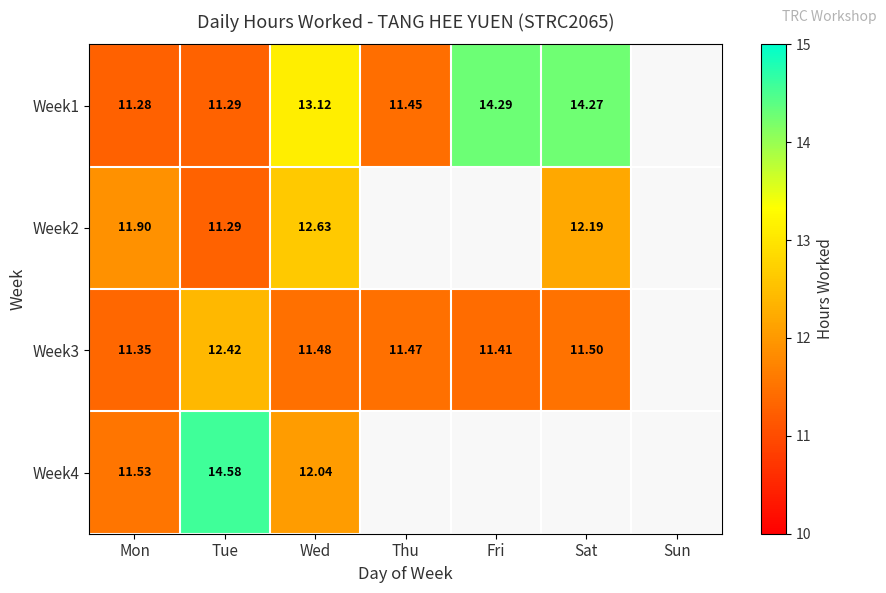

Is the value of Week4 at Tue greater than the value of Week1 at Sat?

Yes